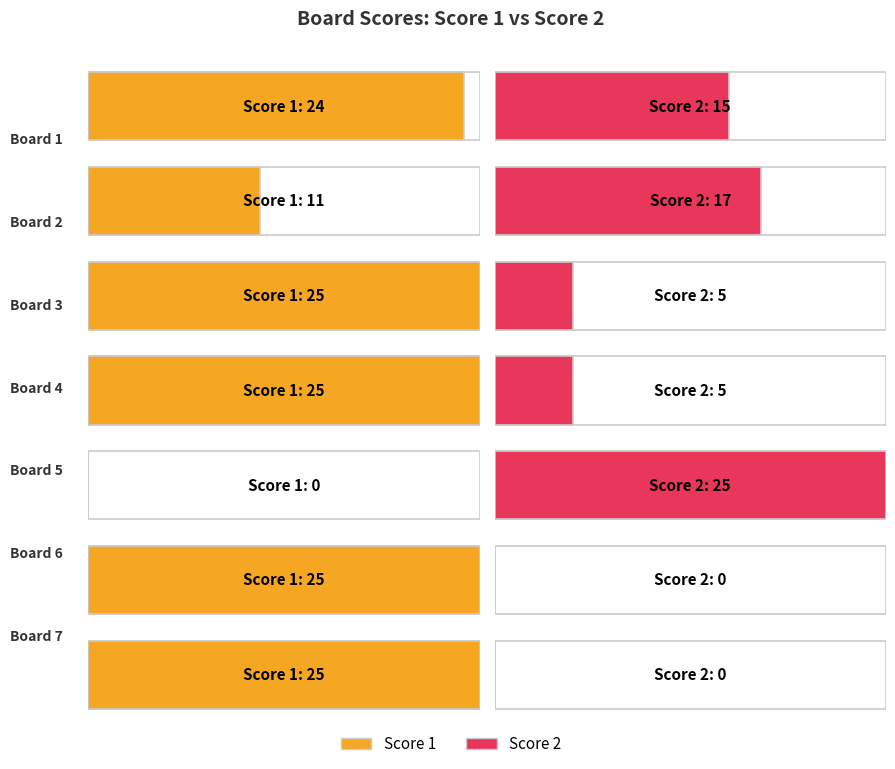

Rank the series by their average value, from lowest to highest.

Score 2, Score 1